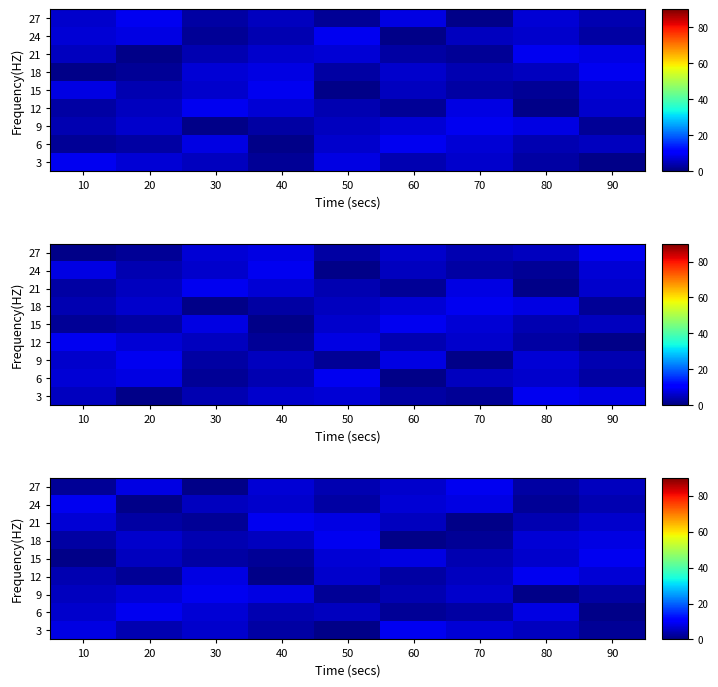

Is the value of 21 at 10 greater than the value of 3 at 40?

Yes